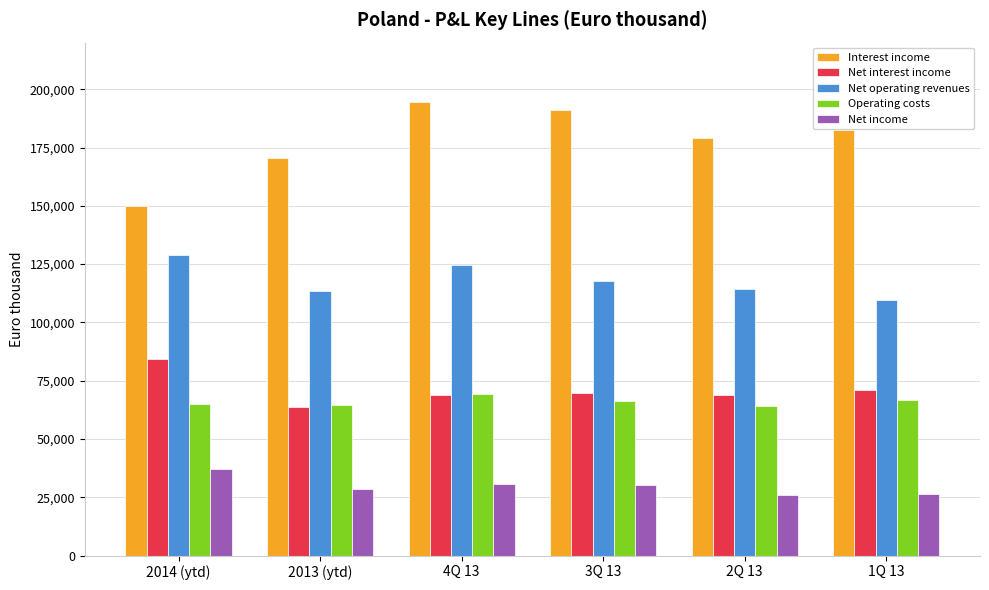

Rank the series by their maximum value, from highest to lowest.

Interest income, Net operating revenues, Net interest income, Operating costs, Net income